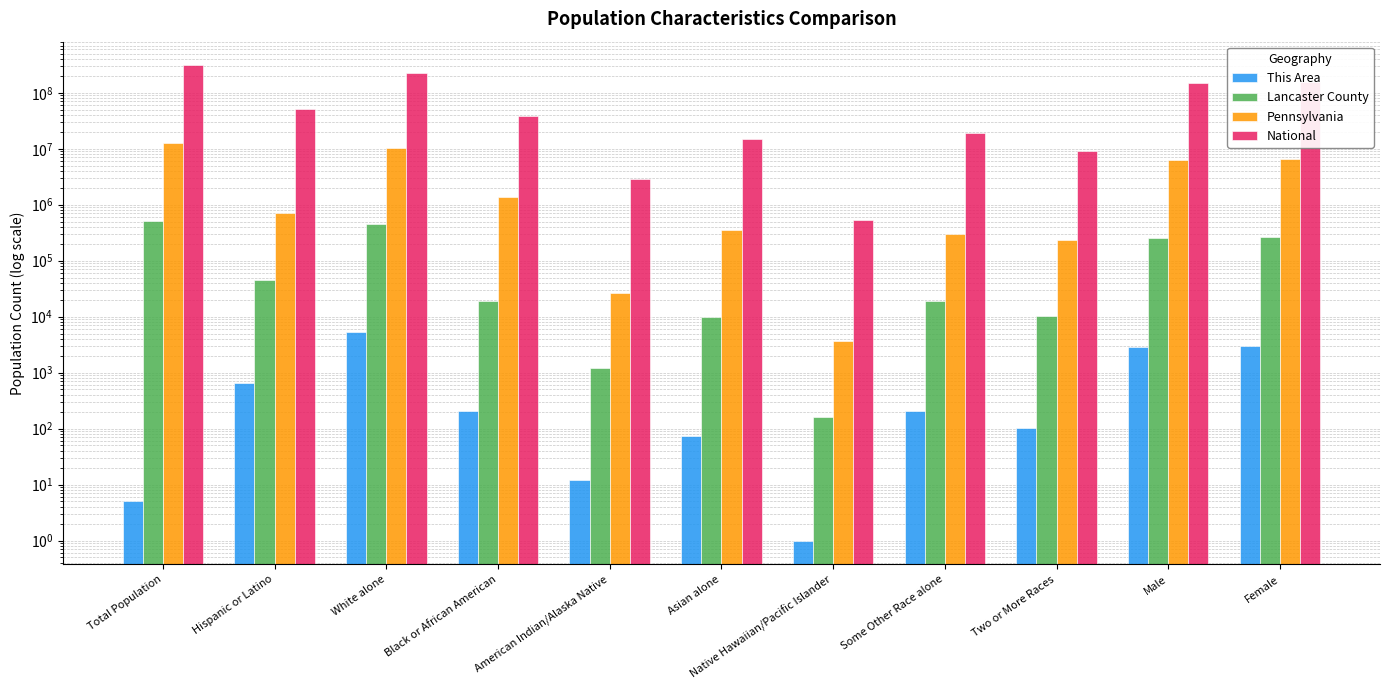

What is the maximum value for Lancaster County?

519445